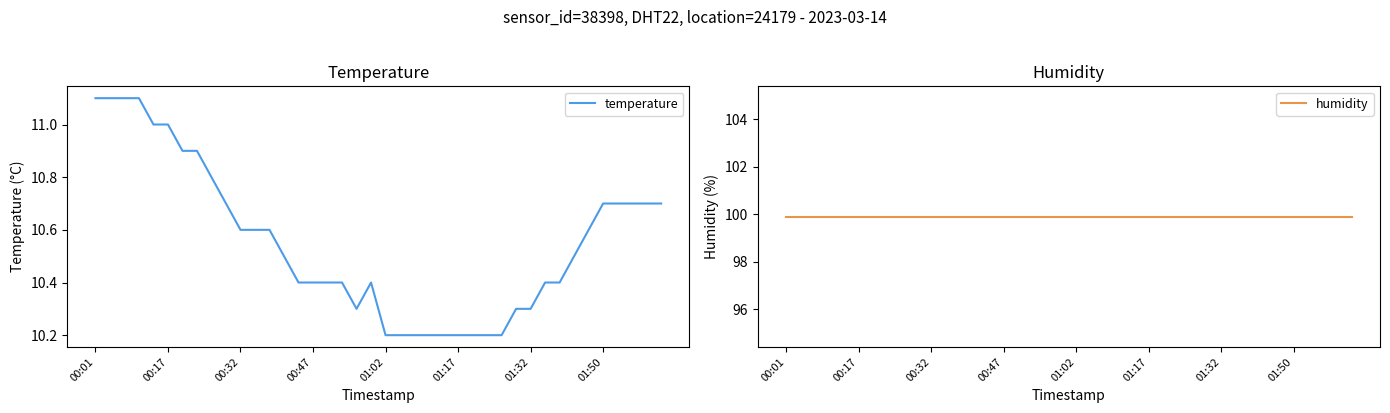

What is the sum of the temperature values at 8 and 39?

21.5